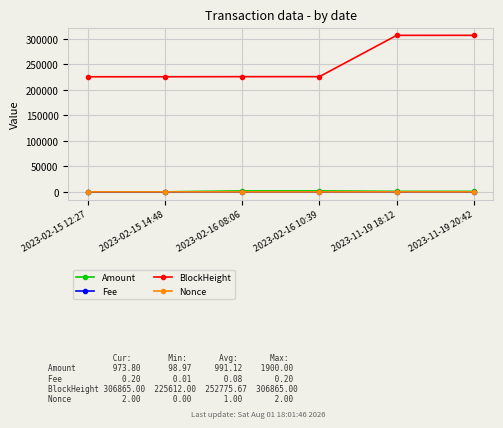

How many values in the BlockHeight series are below 225866?

3